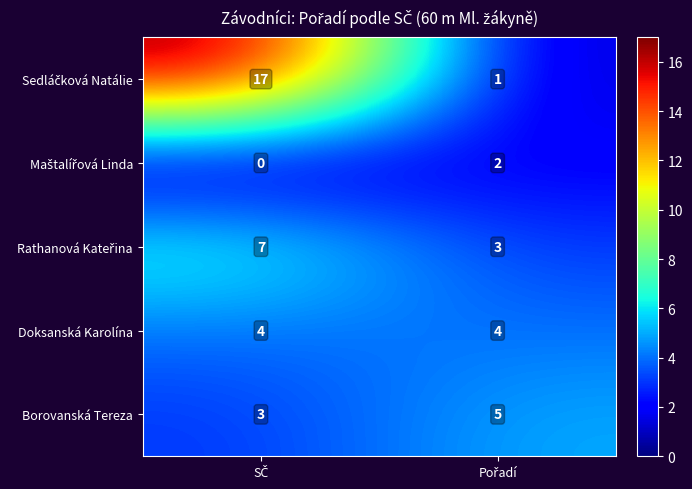

What is the maximum value for Doksanská Karolína?

4